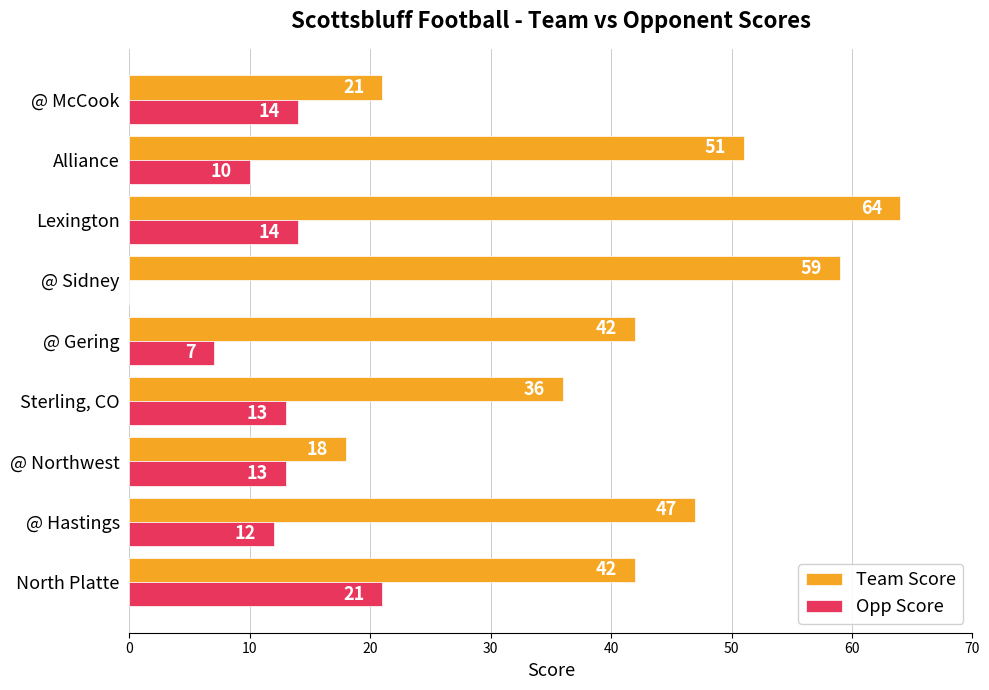

True or false: Team Score has a value of 18 at @ Northwest.

True